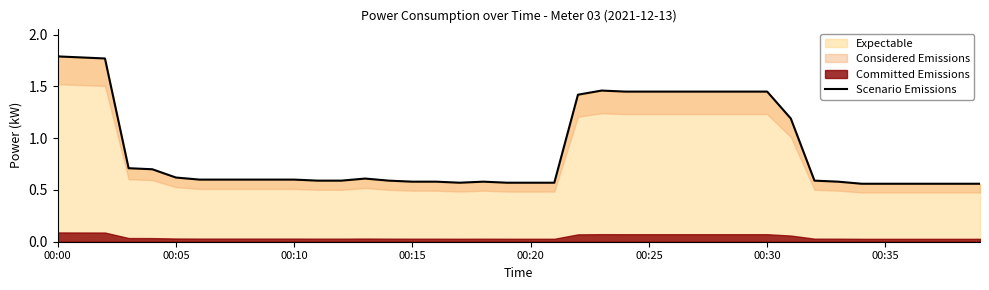

Reading left to right, extract all data points from this chart.

1.8	1.8	1.8	0.7	0.7	0.6	0.6	0.6	0.6	0.6	0.6	0.6	0.6	0.6	0.6	0.6	0.6	0.6	0.6	0.6	0.6	0.6	1.4	1.5	1.4	1.4	1.4	1.4	1.4	1.4	1.4	1.2	0.6	0.6	0.6	0.6	0.6	0.6	0.6	0.6